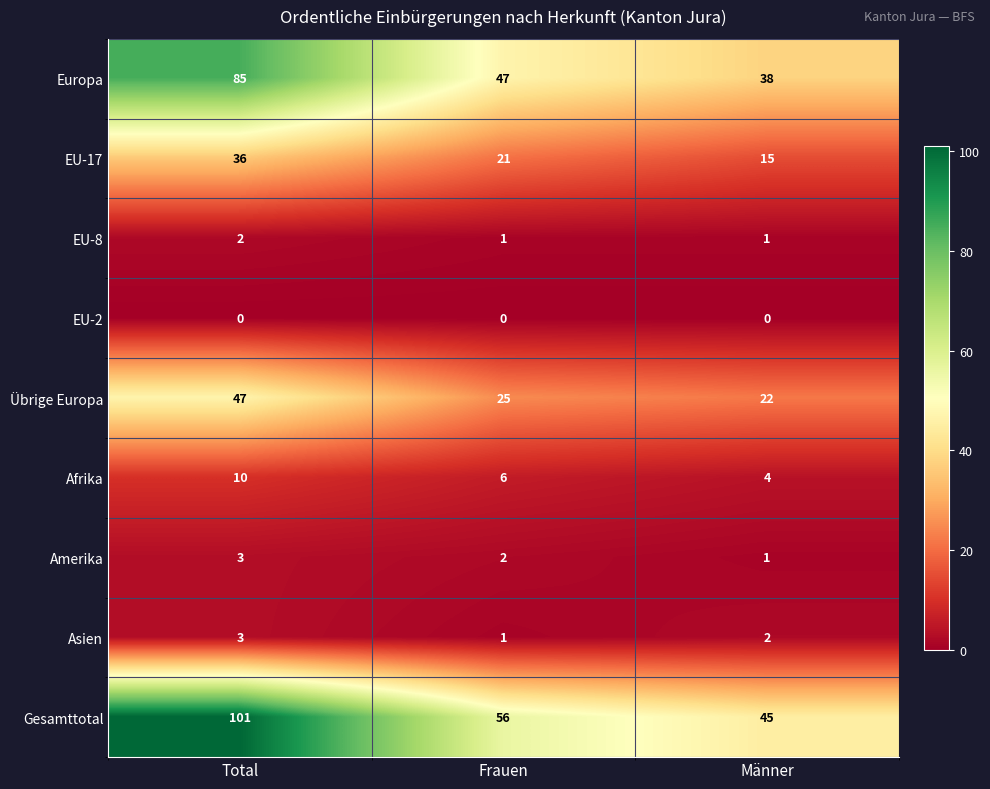

What is the total value across all series at Frauen?

159